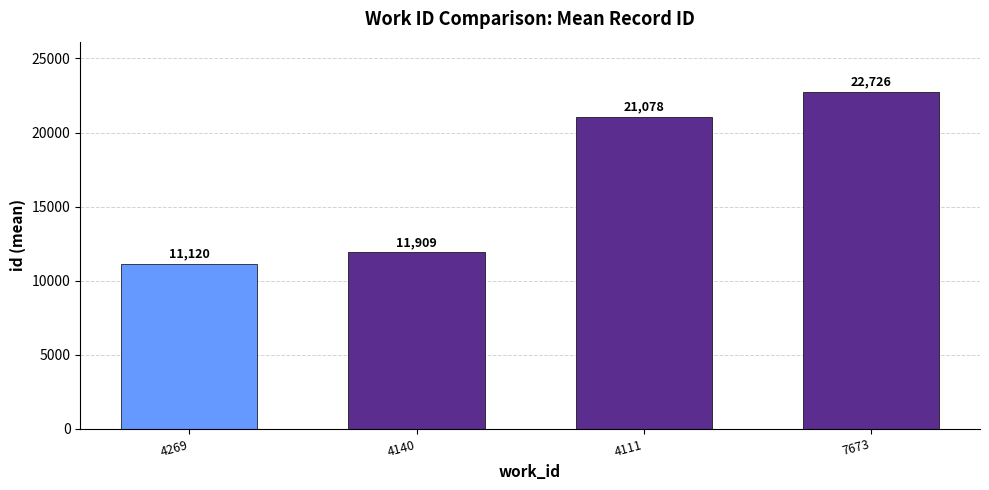

What is the smallest value displayed?

11120.3